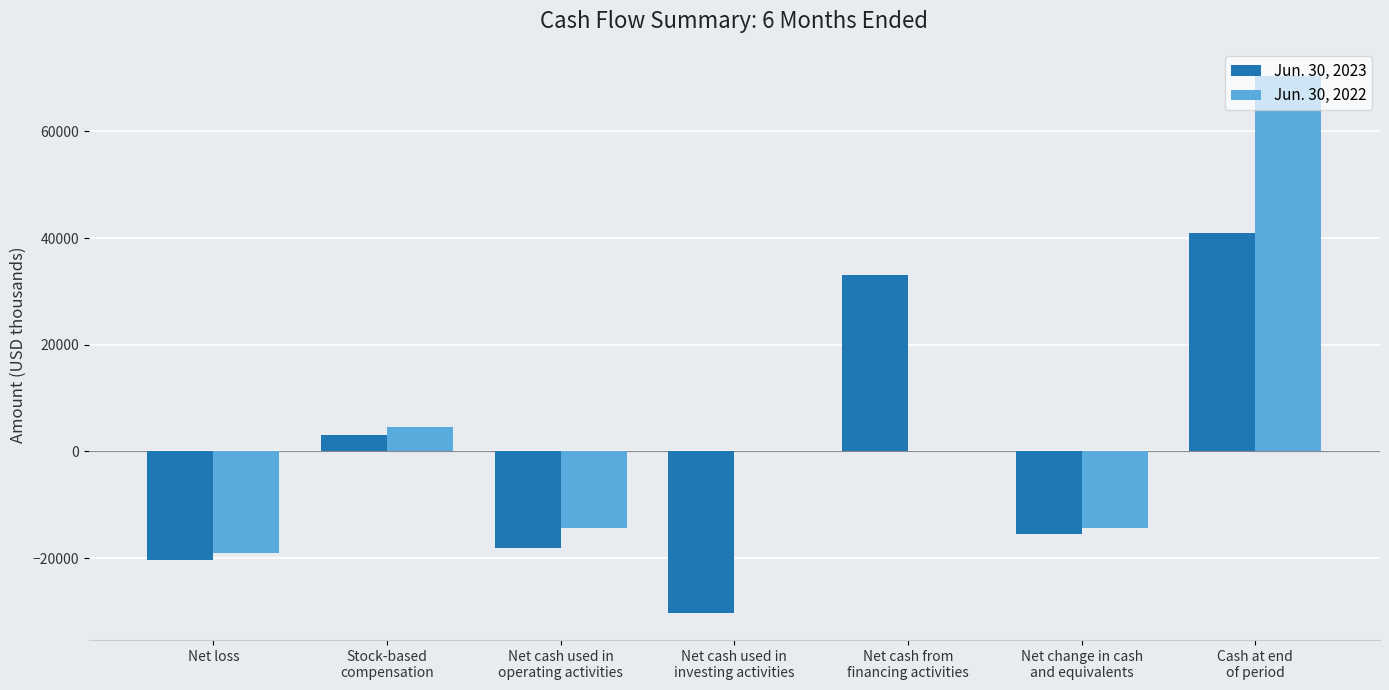

What is the difference between the Jun. 30, 2023 values at Net change in cash
and equivalents and Cash at end
of period?

56409